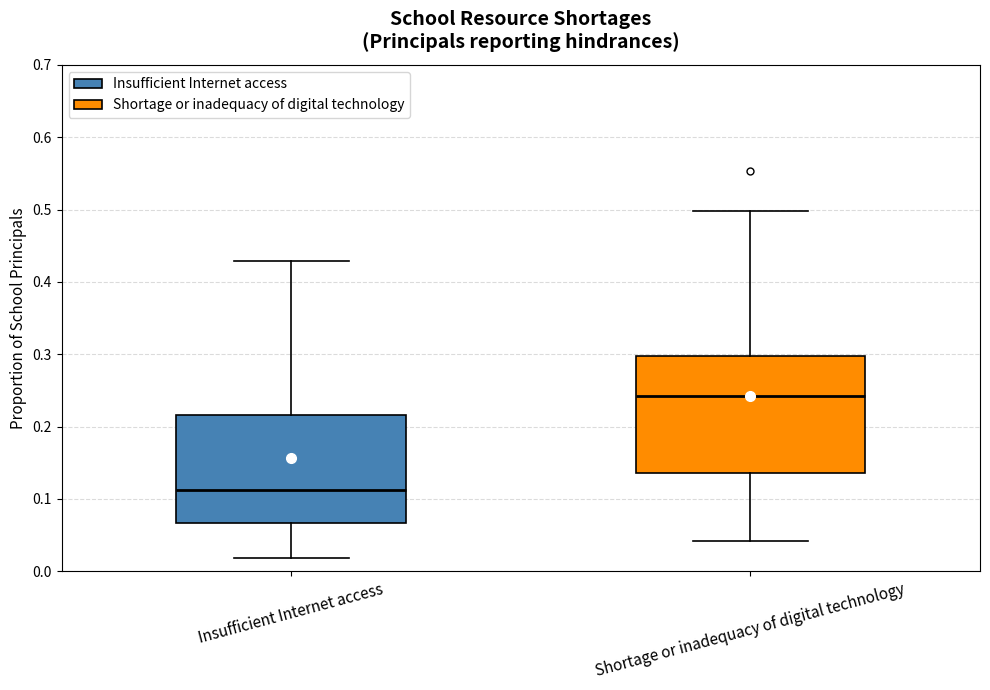

Reading left to right, read every box against the y-axis: the position of its median line, the range the box covers, and the ends of its whiskers. The values are not printed on the chart, so give them approximately, as read against the axis.

Insufficient Internet access: median 0.11, box 0.07 to 0.22, whiskers 0.02 to 0.43
Shortage or inadequacy of digital technology: median 0.24, box 0.14 to 0.30, whiskers 0.04 to 0.50